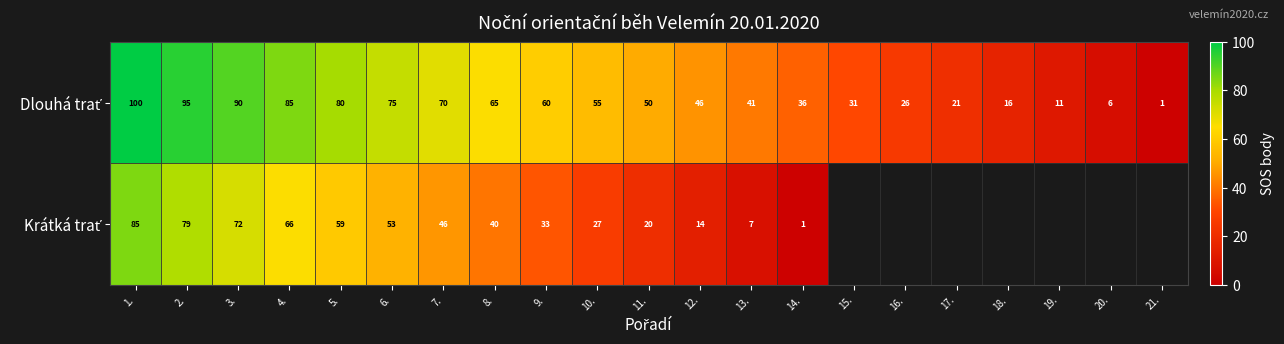

What is the spread (max minus min) of values at 7.?

24